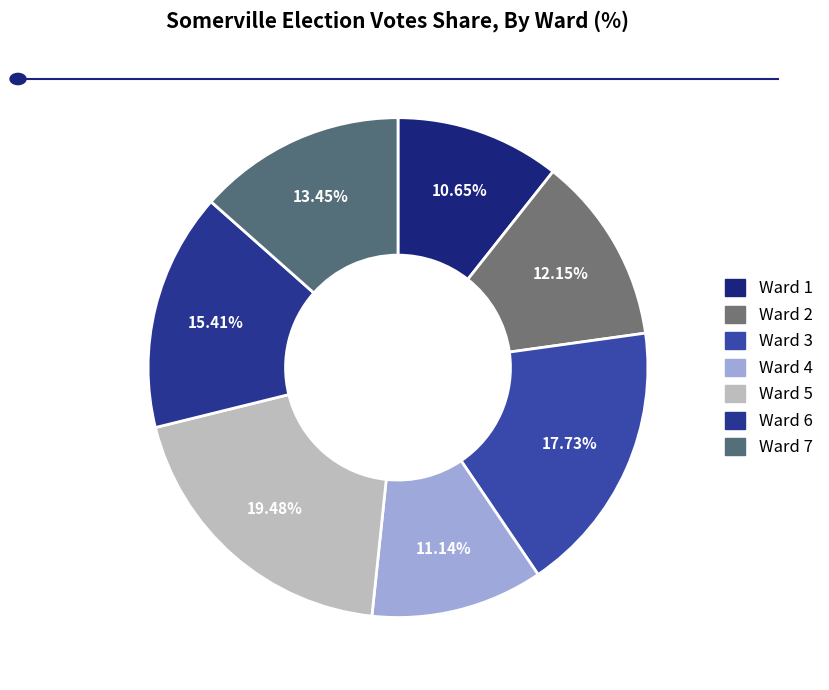

What is the total percentage of Ward 3 and Ward 2?

29.9%